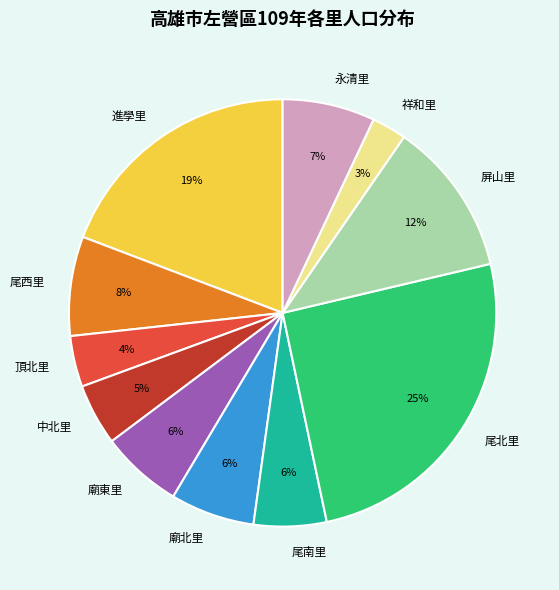

Combined, do 祥和里 and 中北里 account for over 50%?

No